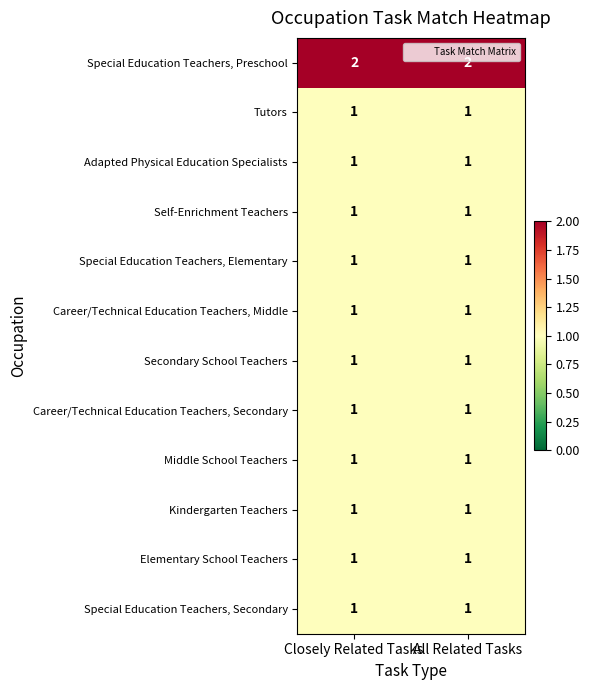

What is the maximum value shown in the chart?

2